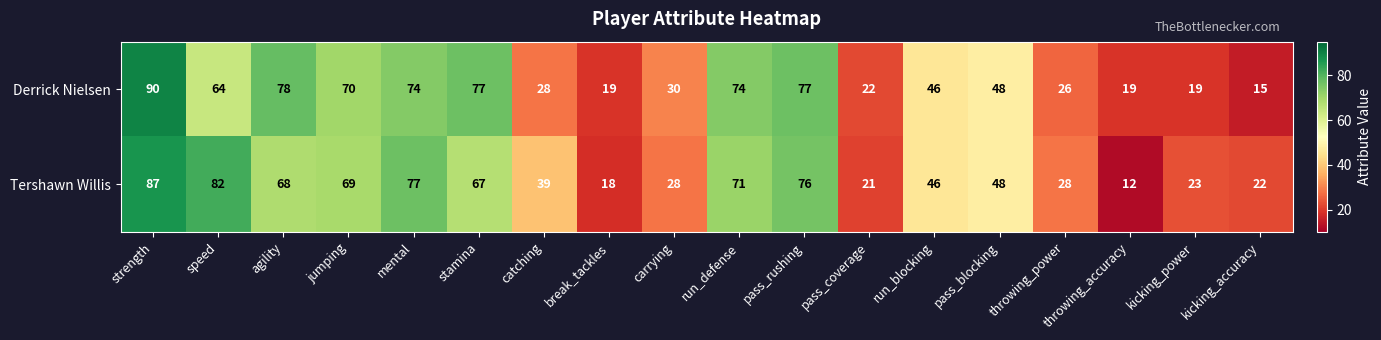

The value of Tershawn Willis at jumping is 69. True or false?

True